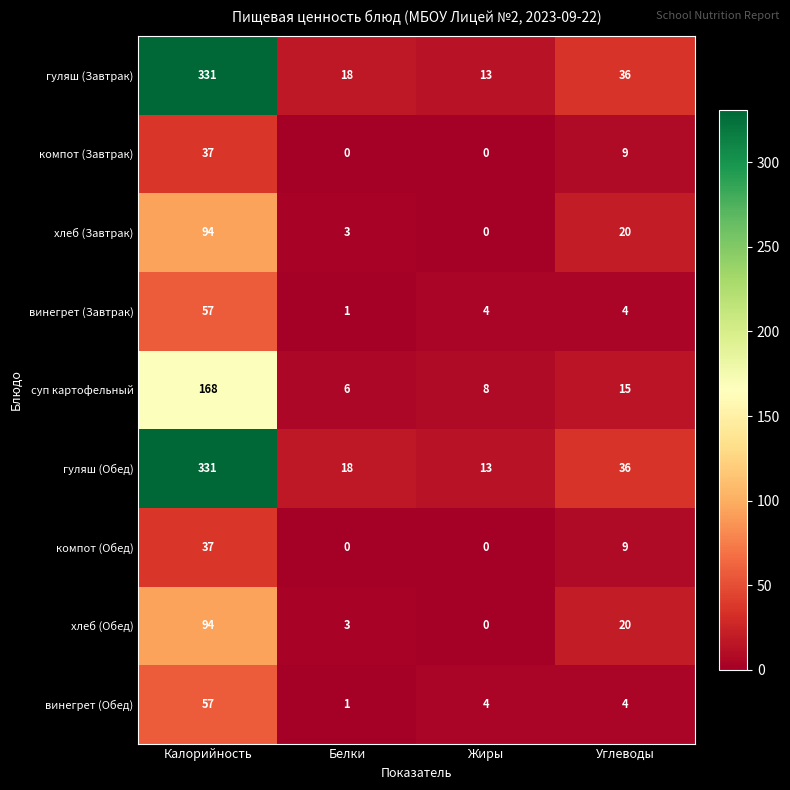

The компот (Обед) series shows -20 at Белки. True or false?

False